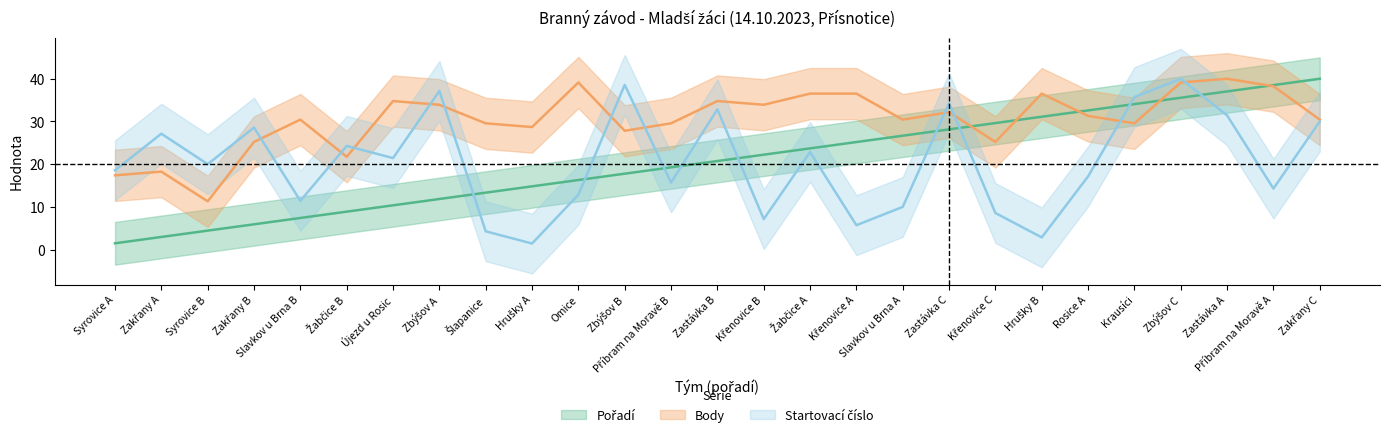

Does the chart display data point markers on the line(s)?

No